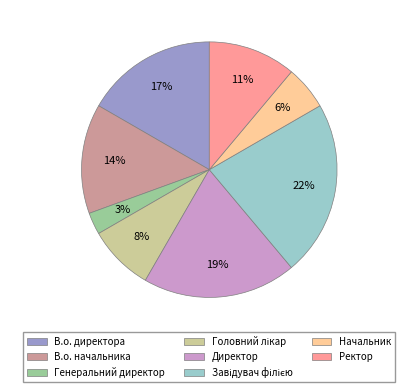

To the nearest percent, what portion does Ректор represent?

11%